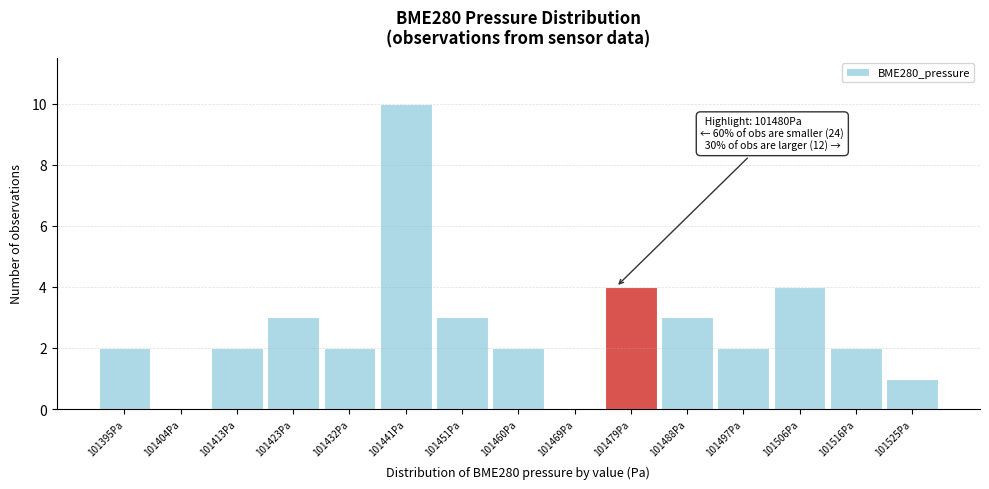

Reading right to left, what are all the values shown in this chart?

101525Pa=1	101516Pa=2	101506Pa=4	101497Pa=2	101488Pa=3	101479Pa=4	101469Pa=0	101460Pa=2	101451Pa=3	101441Pa=10	101432Pa=2	101423Pa=3	101413Pa=2	101404Pa=0	101395Pa=2